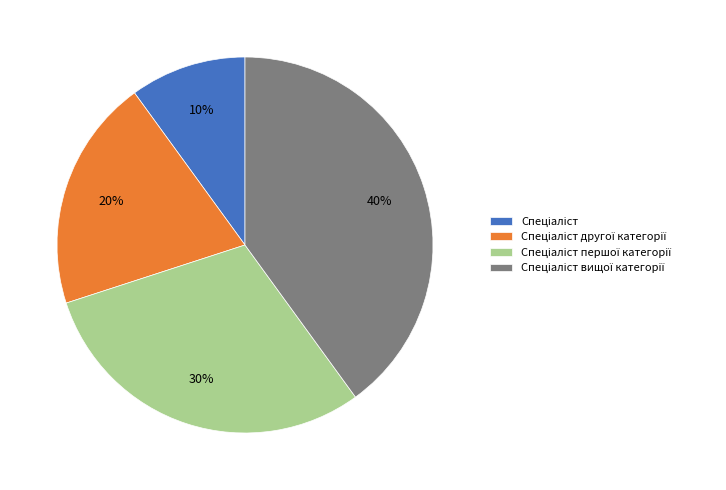

Is there any slice that represents more than half of the pie?

No